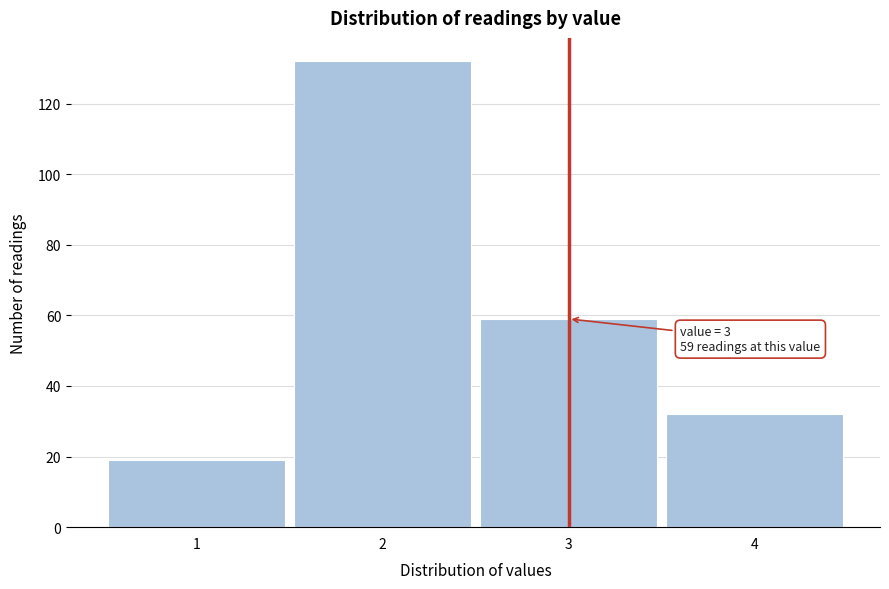

Which range on the x-axis has the tallest bar?

1.5 to 2.5